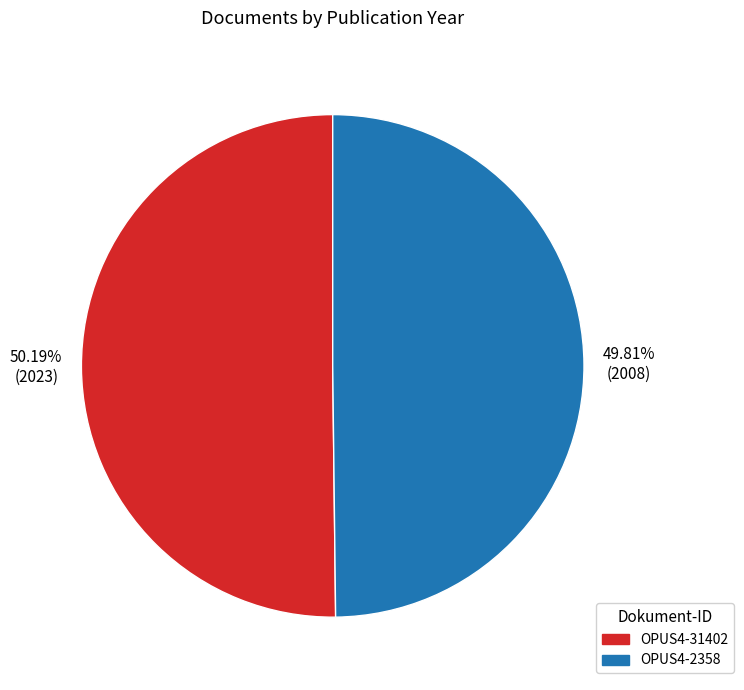

How many segments does this pie chart have?

2